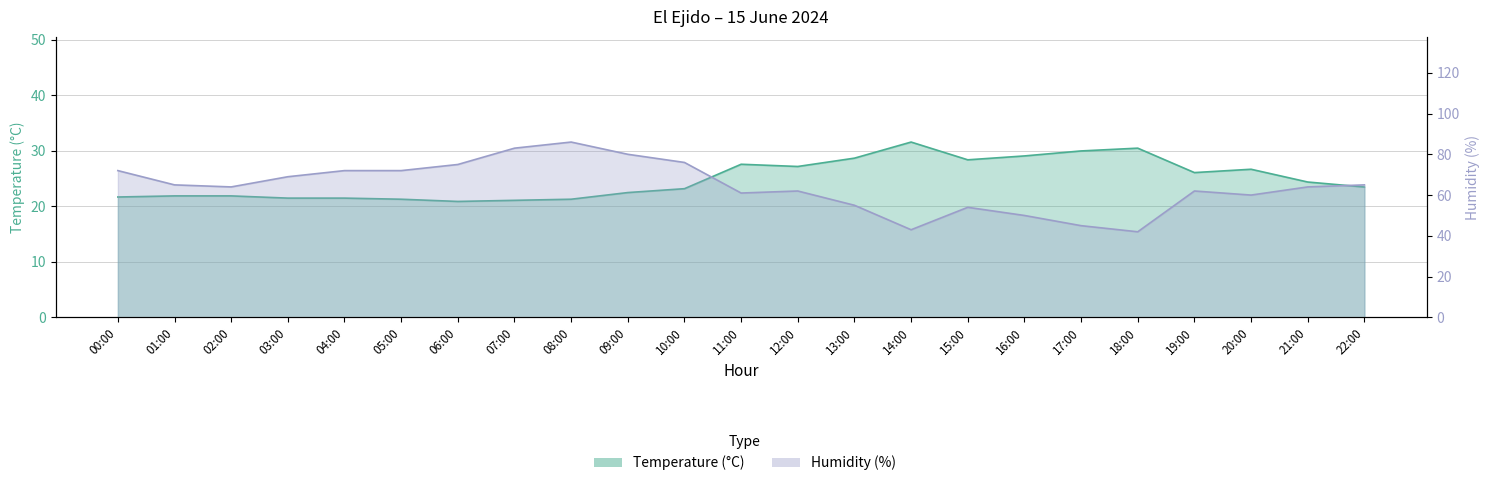

Count the number of data series in this chart.

2